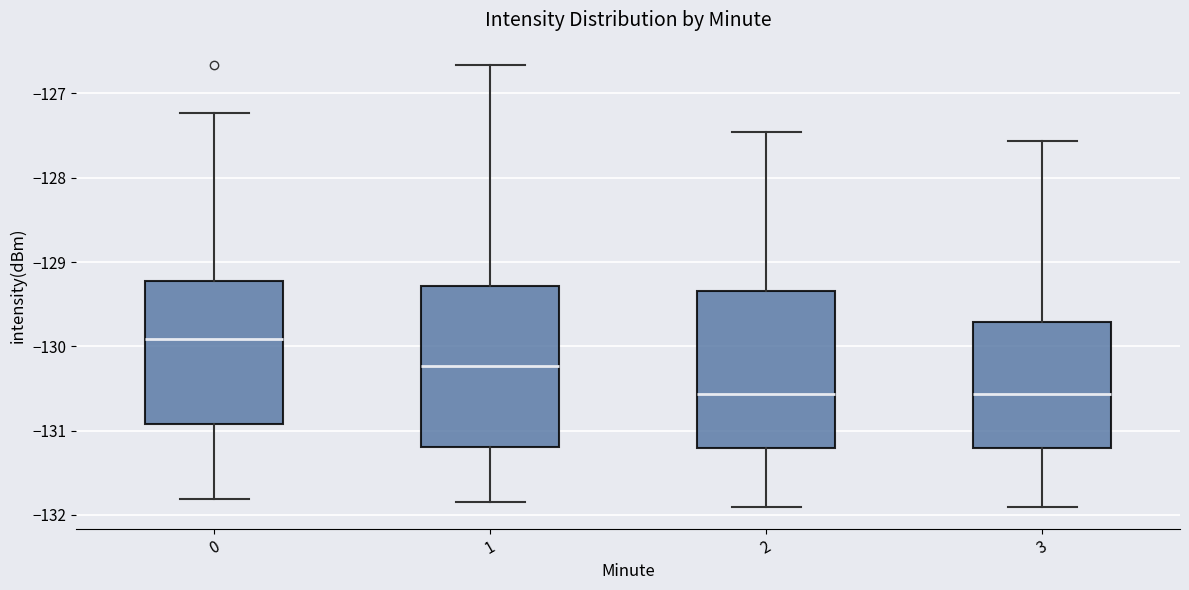

Where does the upper whisker of the box at x = 2 end on the y-axis? The values are not printed on the chart, so give them approximately, as read against the axis.

-127.5